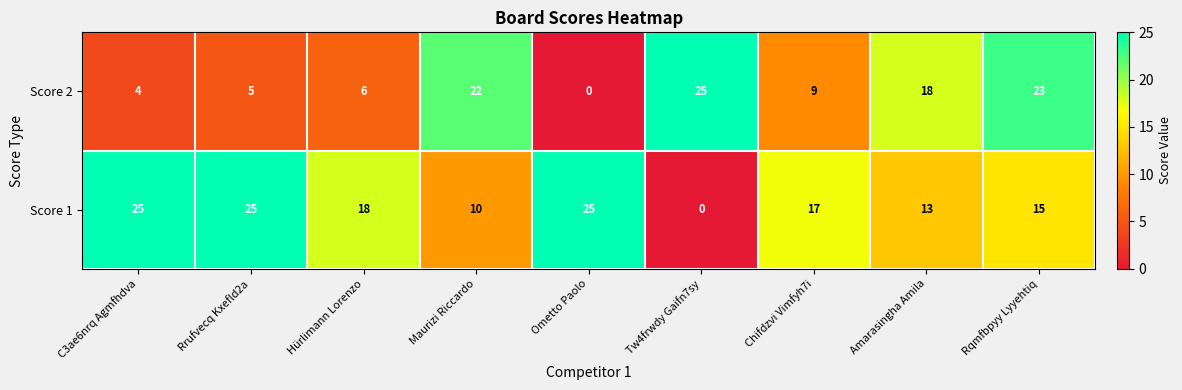

What is the difference between the maximum and second lowest values in the Score 1 series?

15